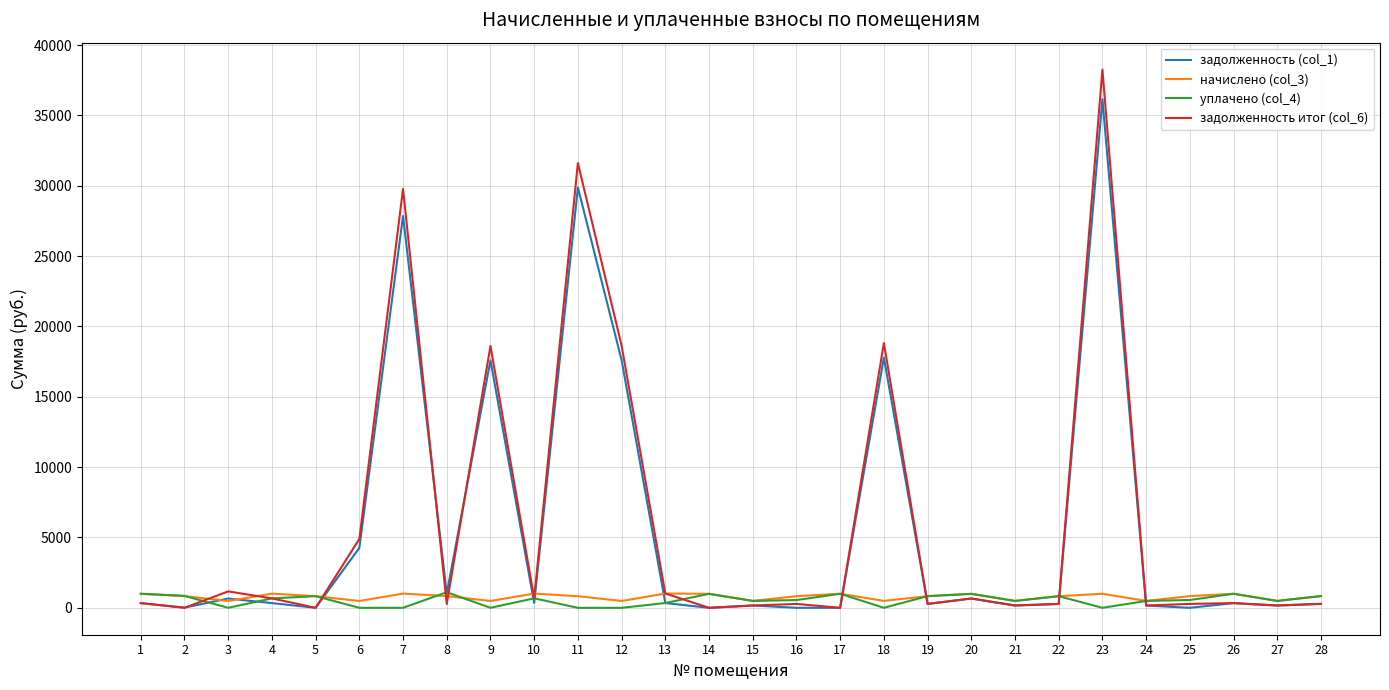

The value of задолженность итог (col_6) at 23 is 12081.5. True or false?

False